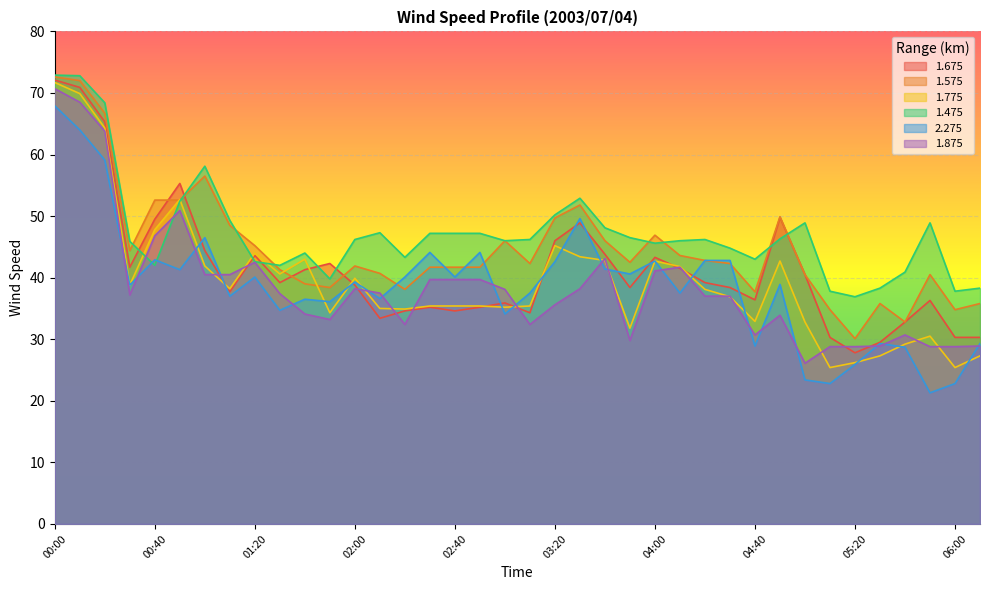

At which label does 1.475 first exceed 46?

00:00